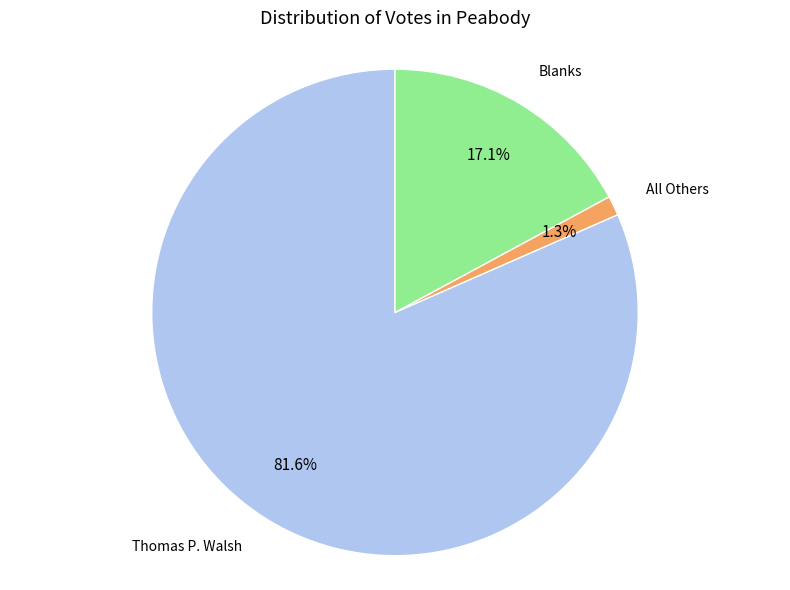

Does any single category account for the majority?

Yes